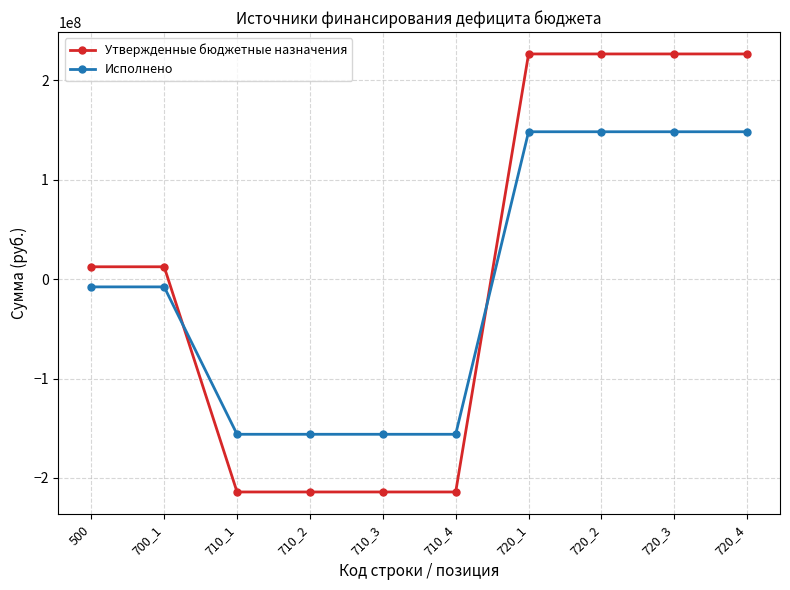

The value of Исполнено at 710_1 is -156112376.7. True or false?

True